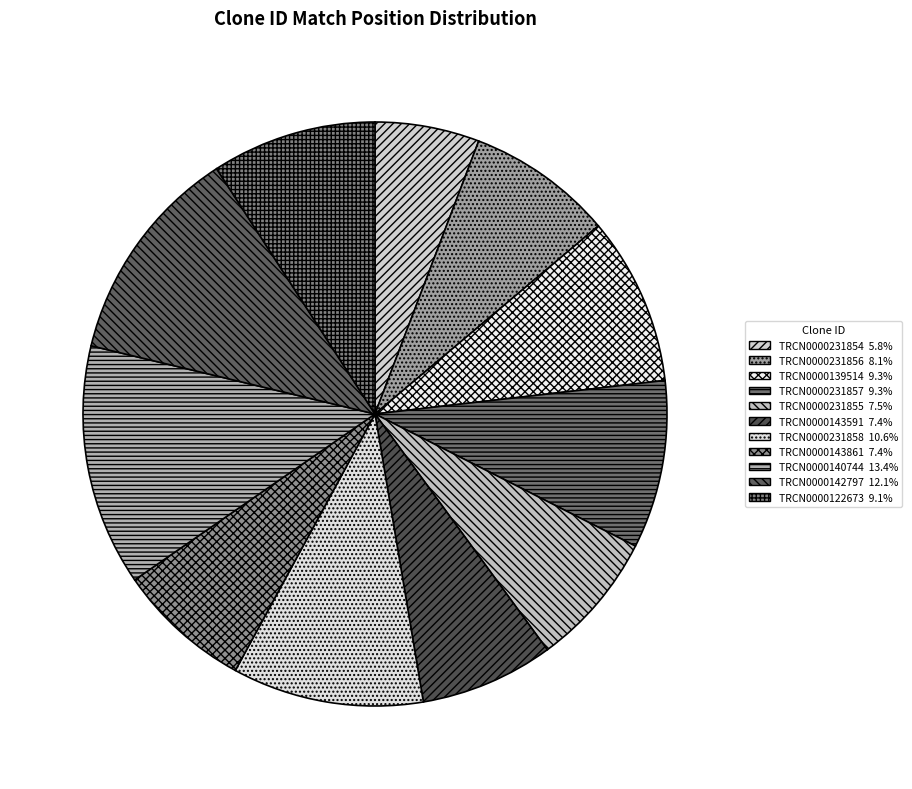

To the nearest percent, what is the combined percentage of TRCN0000231856 and TRCN0000142797?

20%